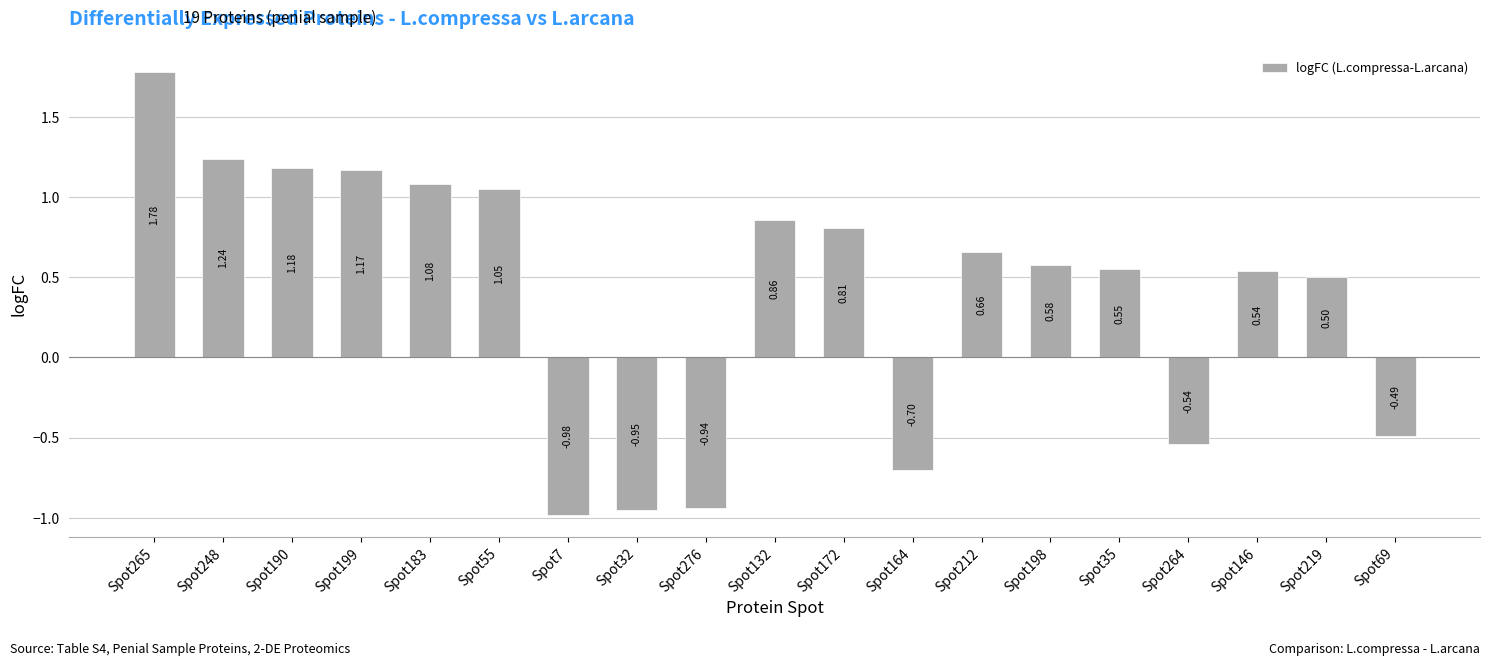

How many data points are above 0?

13